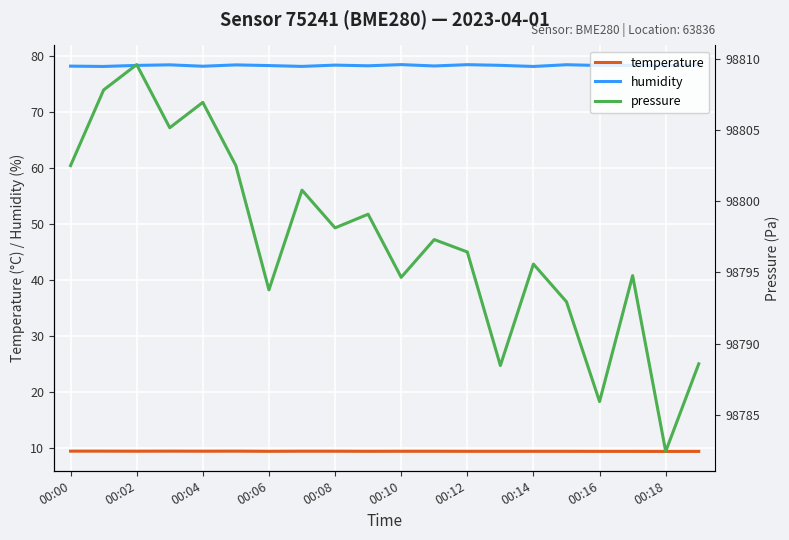

What is the value of the temperature point at the 8th from the left?

9.3